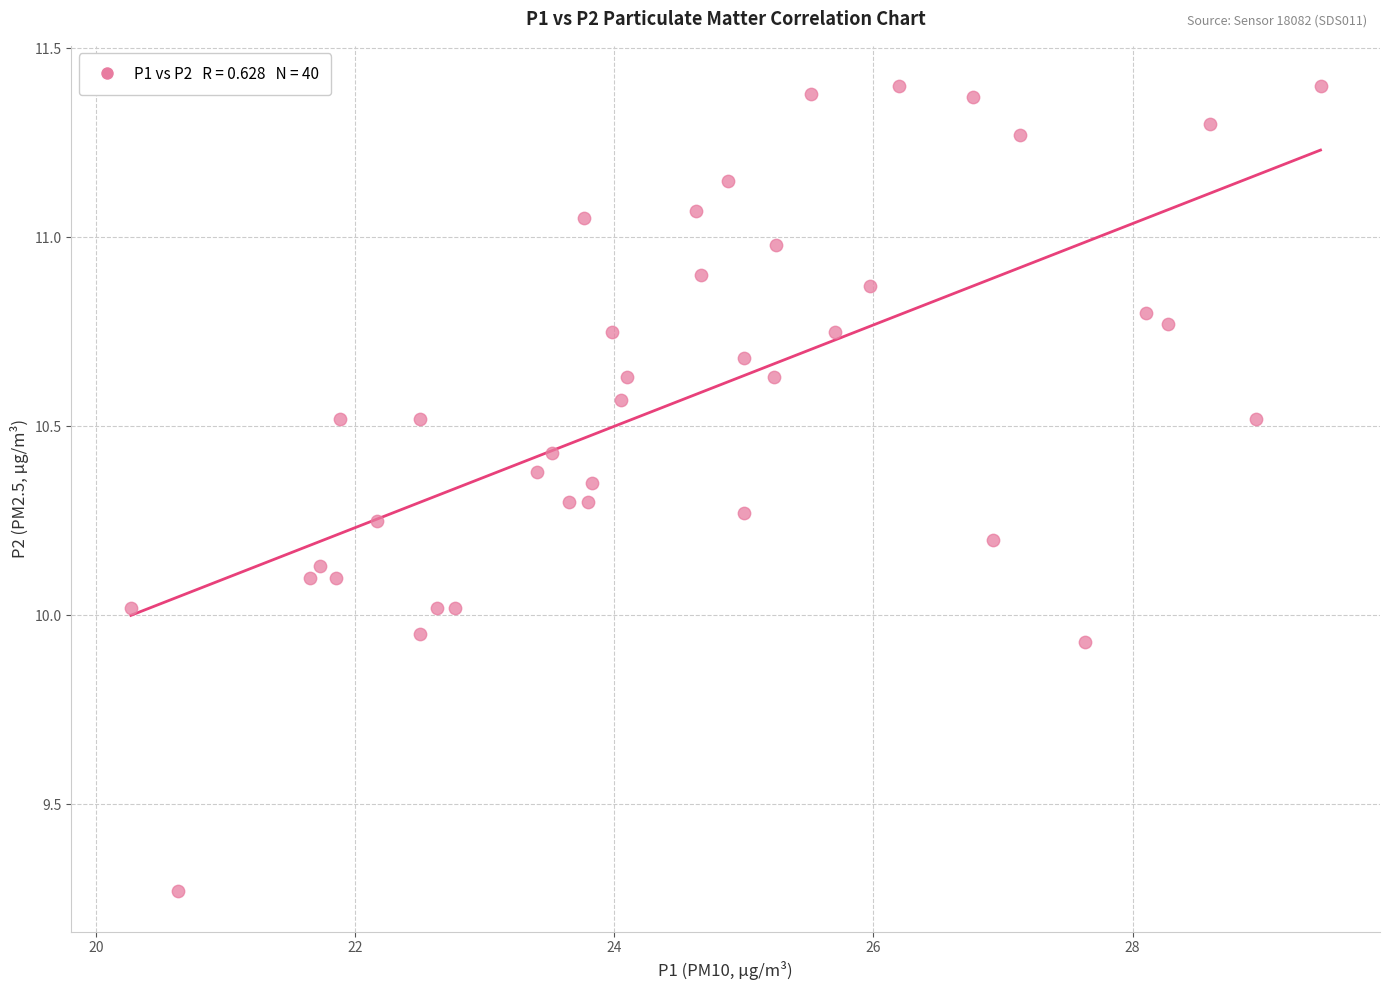

What is the range of Y values (max minus min)?

2.1